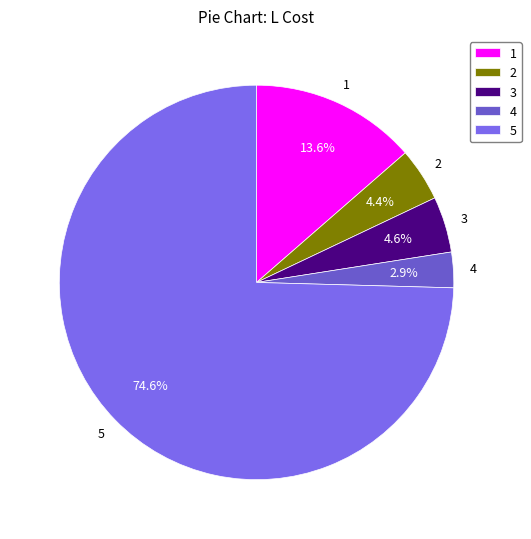

Which slice is the largest?

5